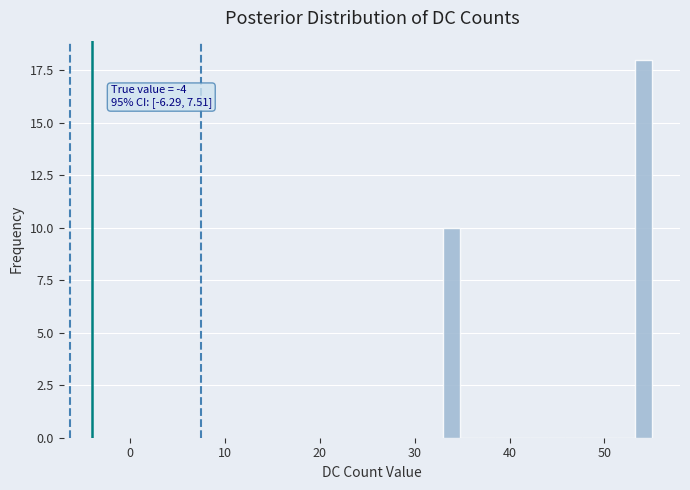

Read against the x-axis, roughly where is the centre of the tallest bar?

54